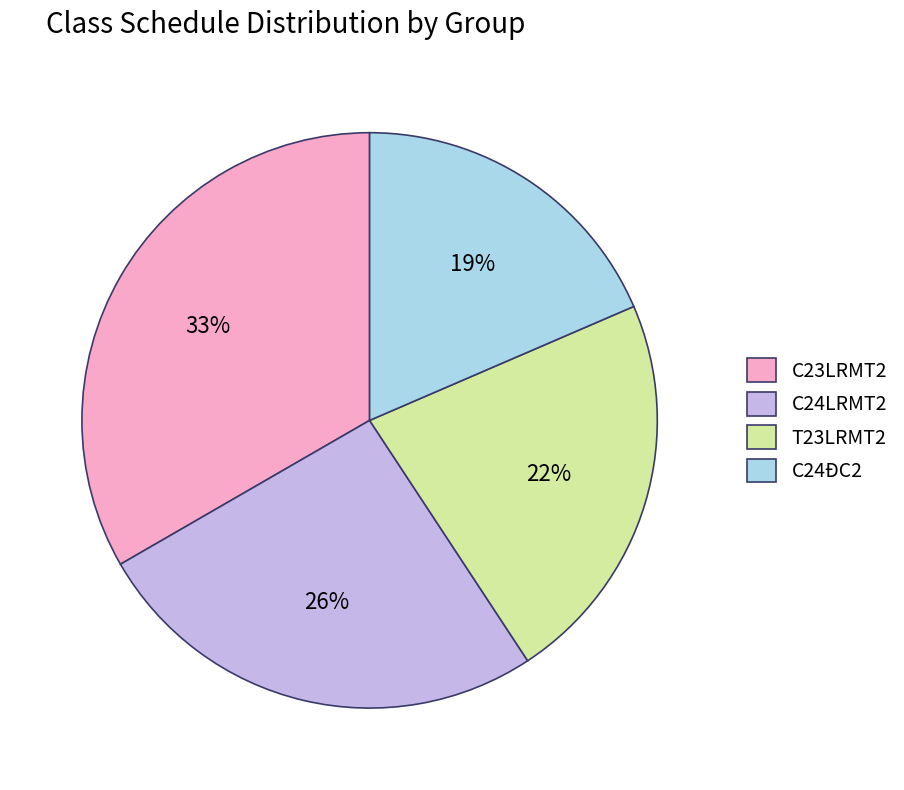

Which category has the biggest portion of the pie?

C23LRMT2